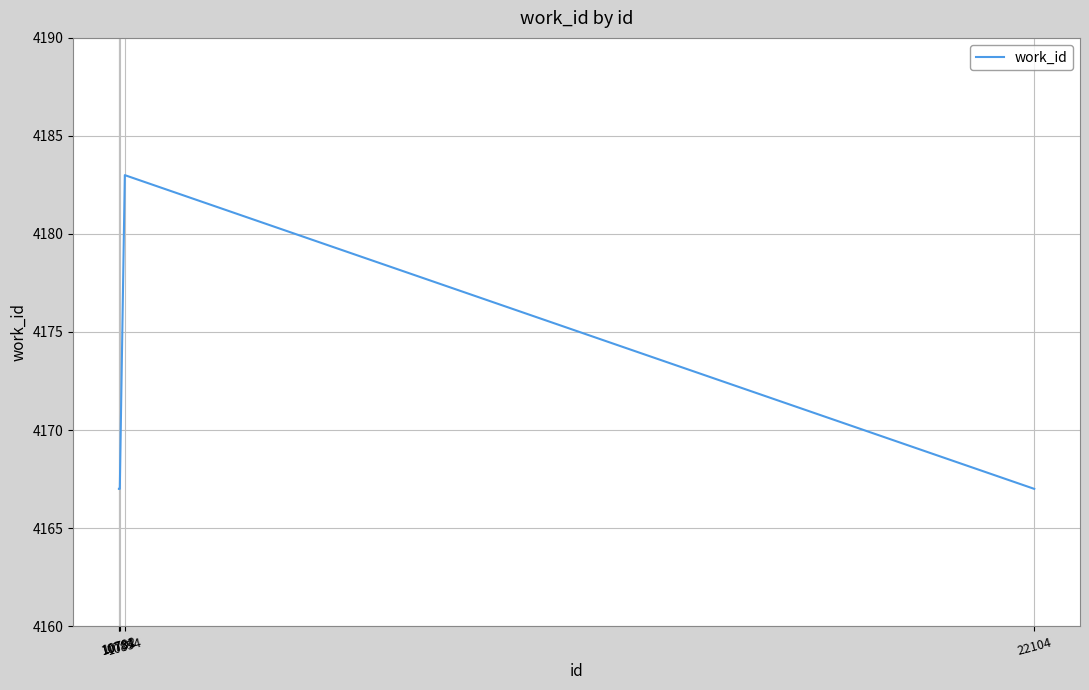

What is the maximum value shown in the chart?

4183